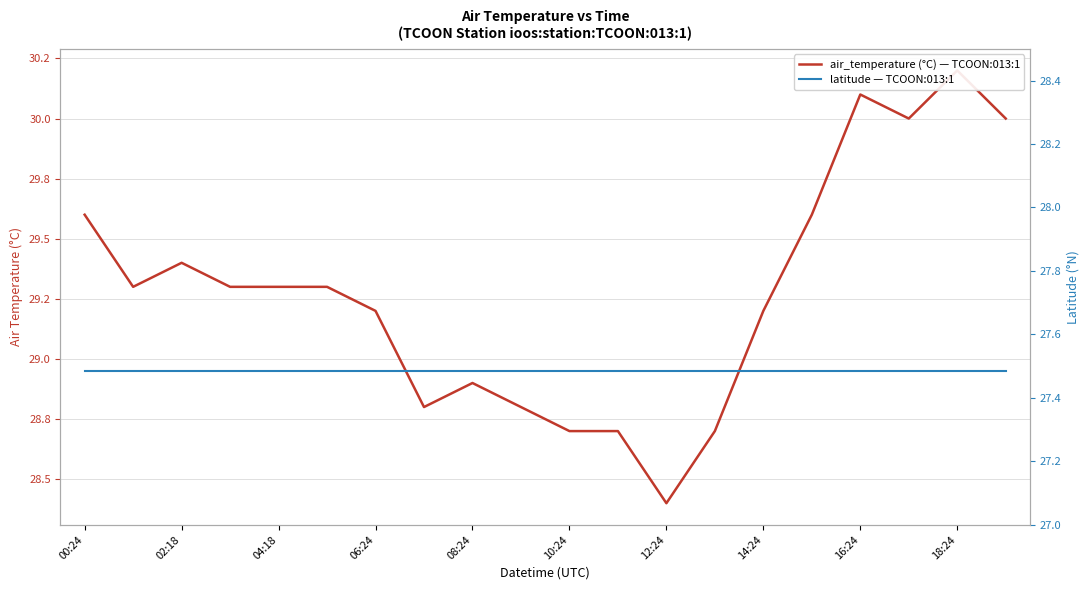

Reading left to right, extract all data points from this chart.

air_temperature (°C) — TCOON:013:1: 29.6	29.3	29.4	29.3	29.3	29.3	29.2	28.8	28.9	28.8	28.7	28.7	28.4	28.7	29.2	29.6	30.1	30.0	30.2	30.0
latitude — TCOON:013:1: 27.5	27.5	27.5	27.5	27.5	27.5	27.5	27.5	27.5	27.5	27.5	27.5	27.5	27.5	27.5	27.5	27.5	27.5	27.5	27.5